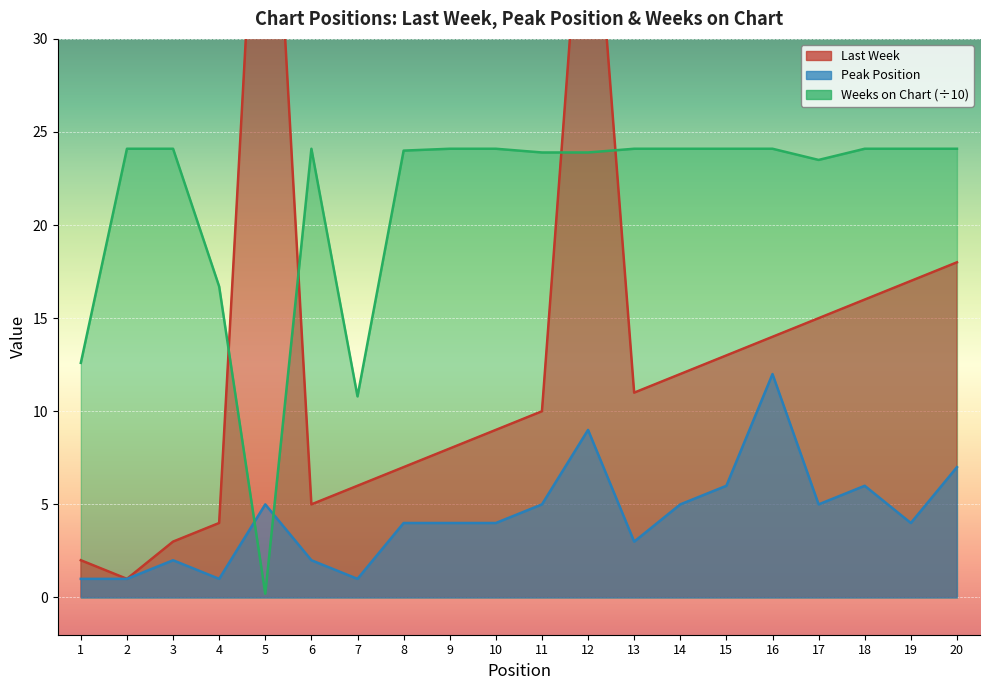

Which category has the highest value in the Last Week series?

5